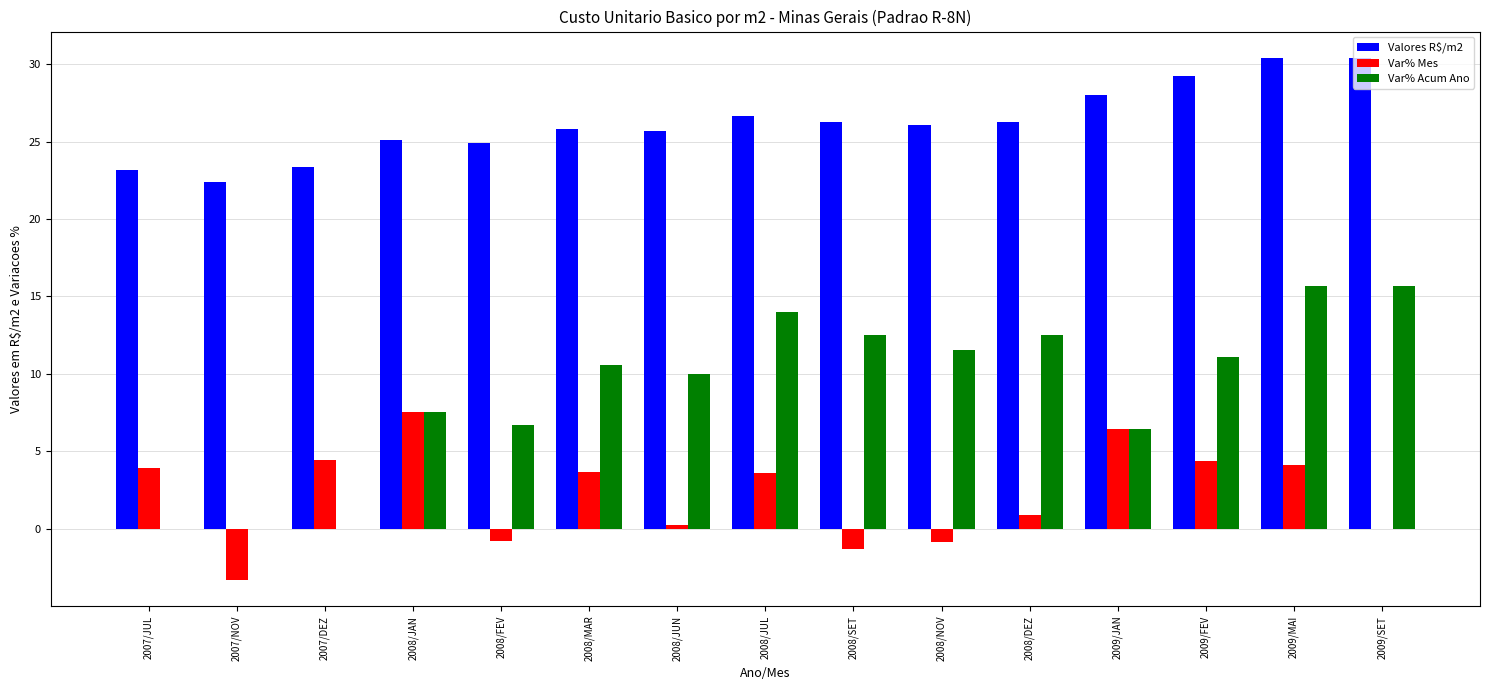

What is the greatest value displayed?

30.4